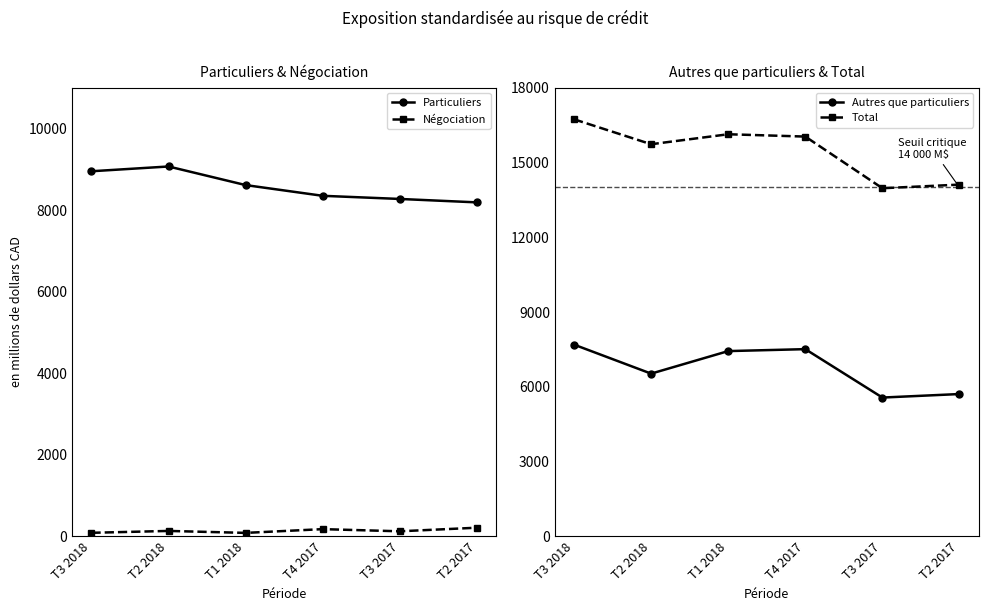

Reading right to left, list all the values displayed in this chart.

Particuliers: 8189	8273	8350	8613	9069	8952
Négociation: 213	125	178	86	134	88
Autres que particuliers: 5711	5570	7512	7434	6530	7693
Total: 14113	13968	16040	16133	15733	16733